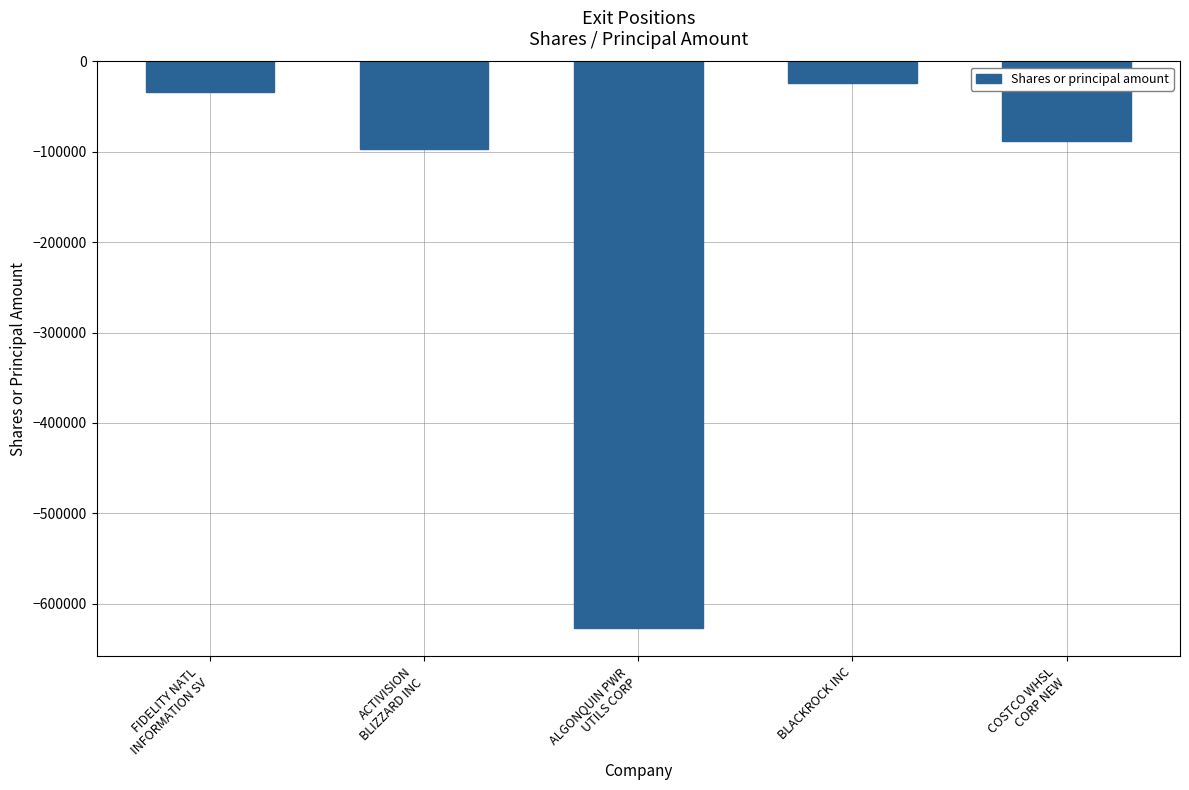

Is it true that the value at ALGONQUIN PWR
UTILS CORP is -134260?

False